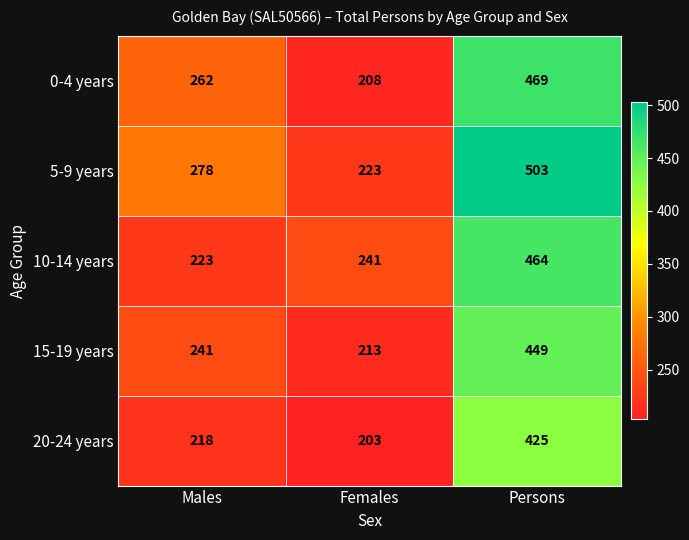

Count the 15-19 years values in the range 213 to 449.

3